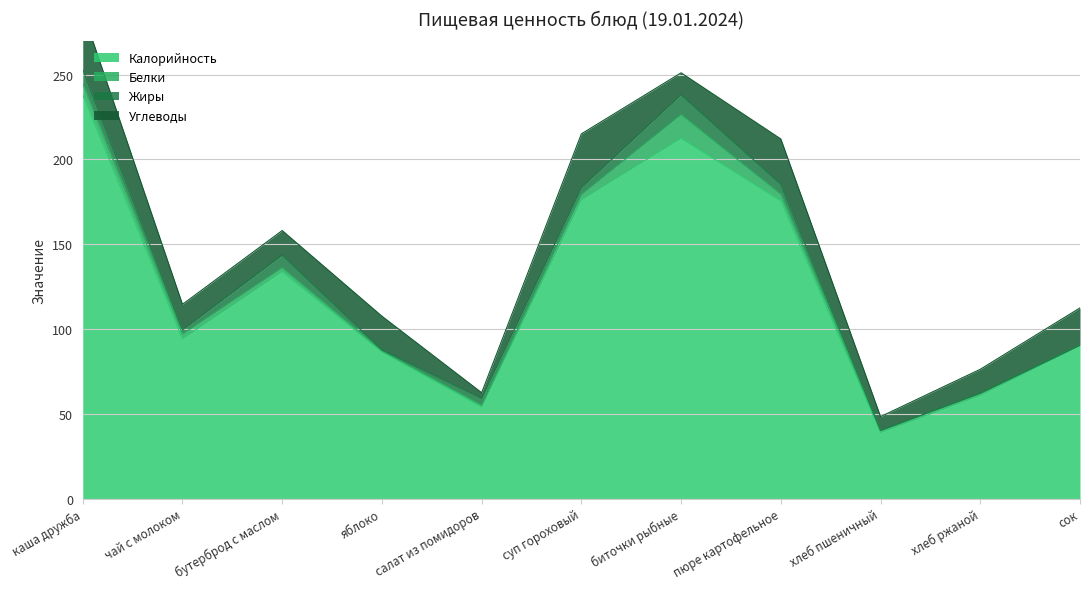

Rank the series at каша дружба from highest to lowest value.

Калорийность, Углеводы, Жиры, Белки